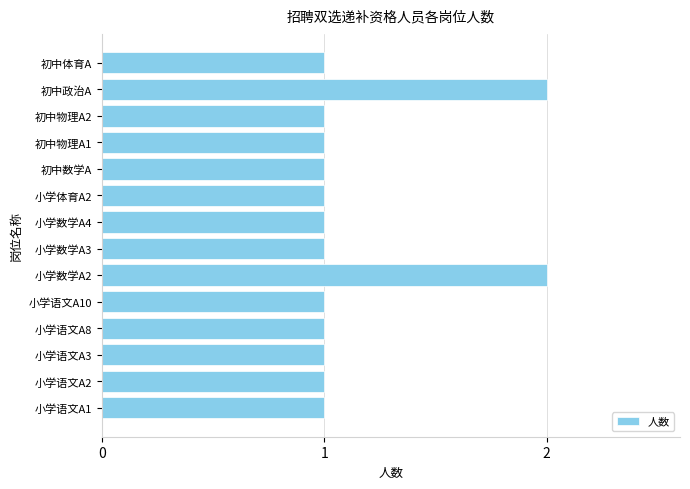

The chart shows a value of 0 at 小学语文A10. True or false?

False